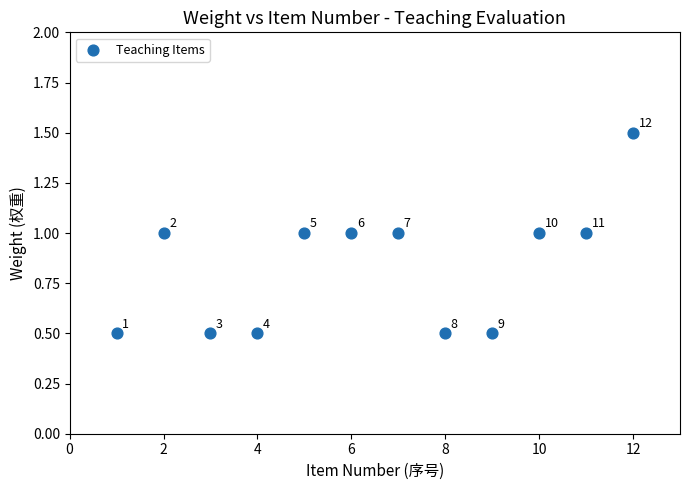

What is the average X value?

6.5